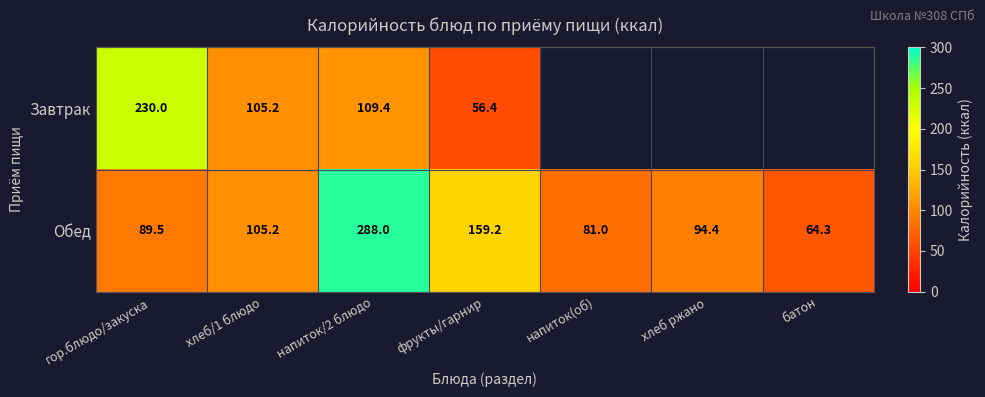

What is the total value across all series at фрукты/гарнир?

215.6